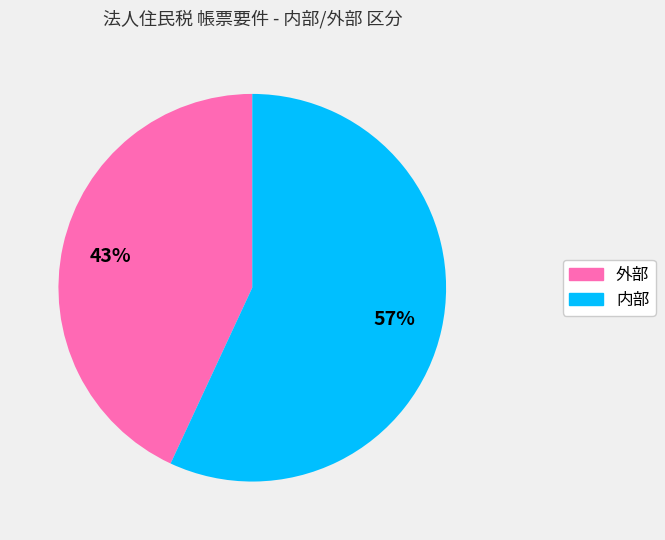

How many segments does this pie chart have?

2